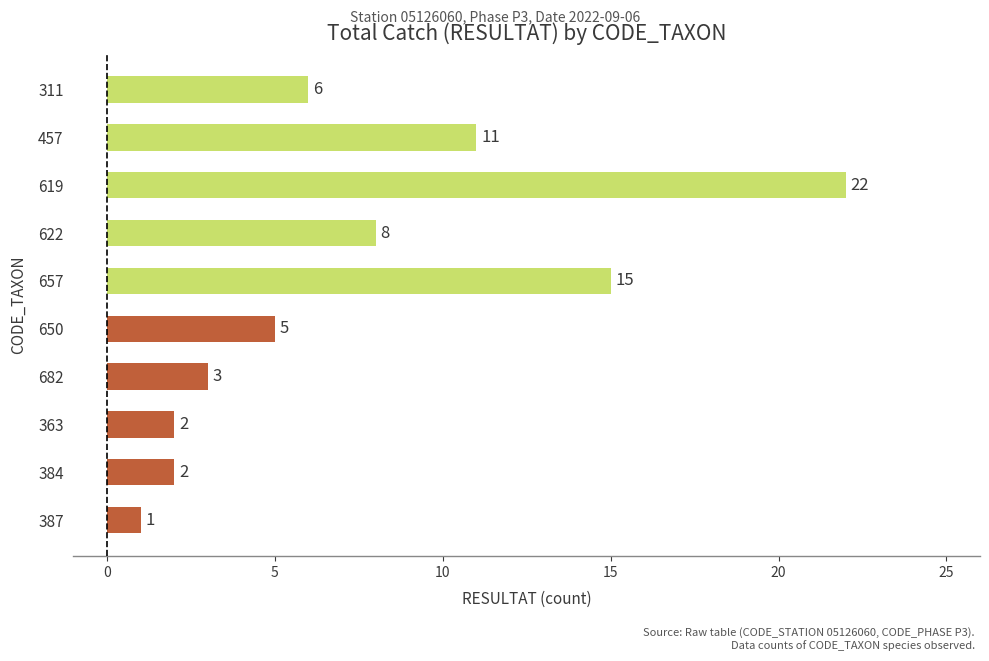

The value at 619 is 22. True or false?

True